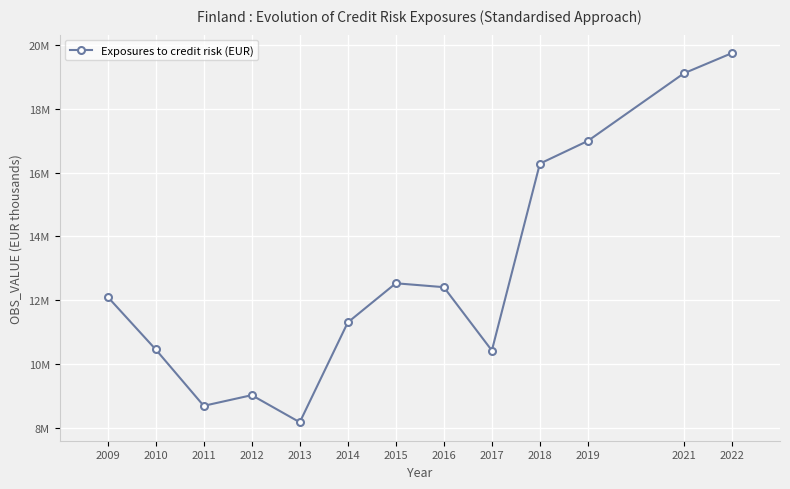

Is this an area chart (filled region under the line)?

No